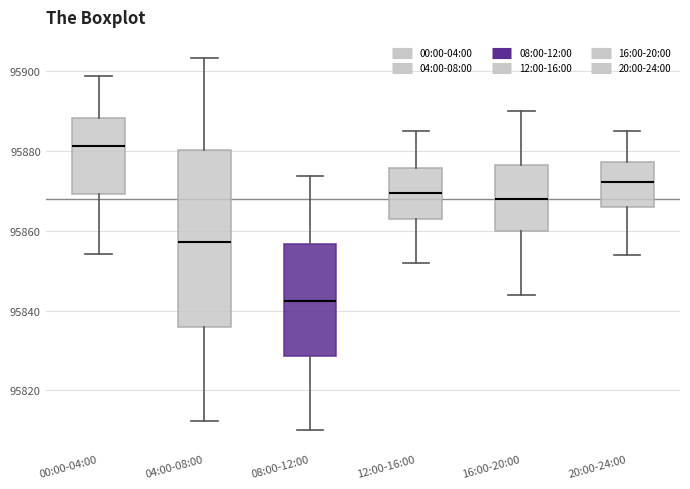

Which box has the highest median line?

00:00-04:00